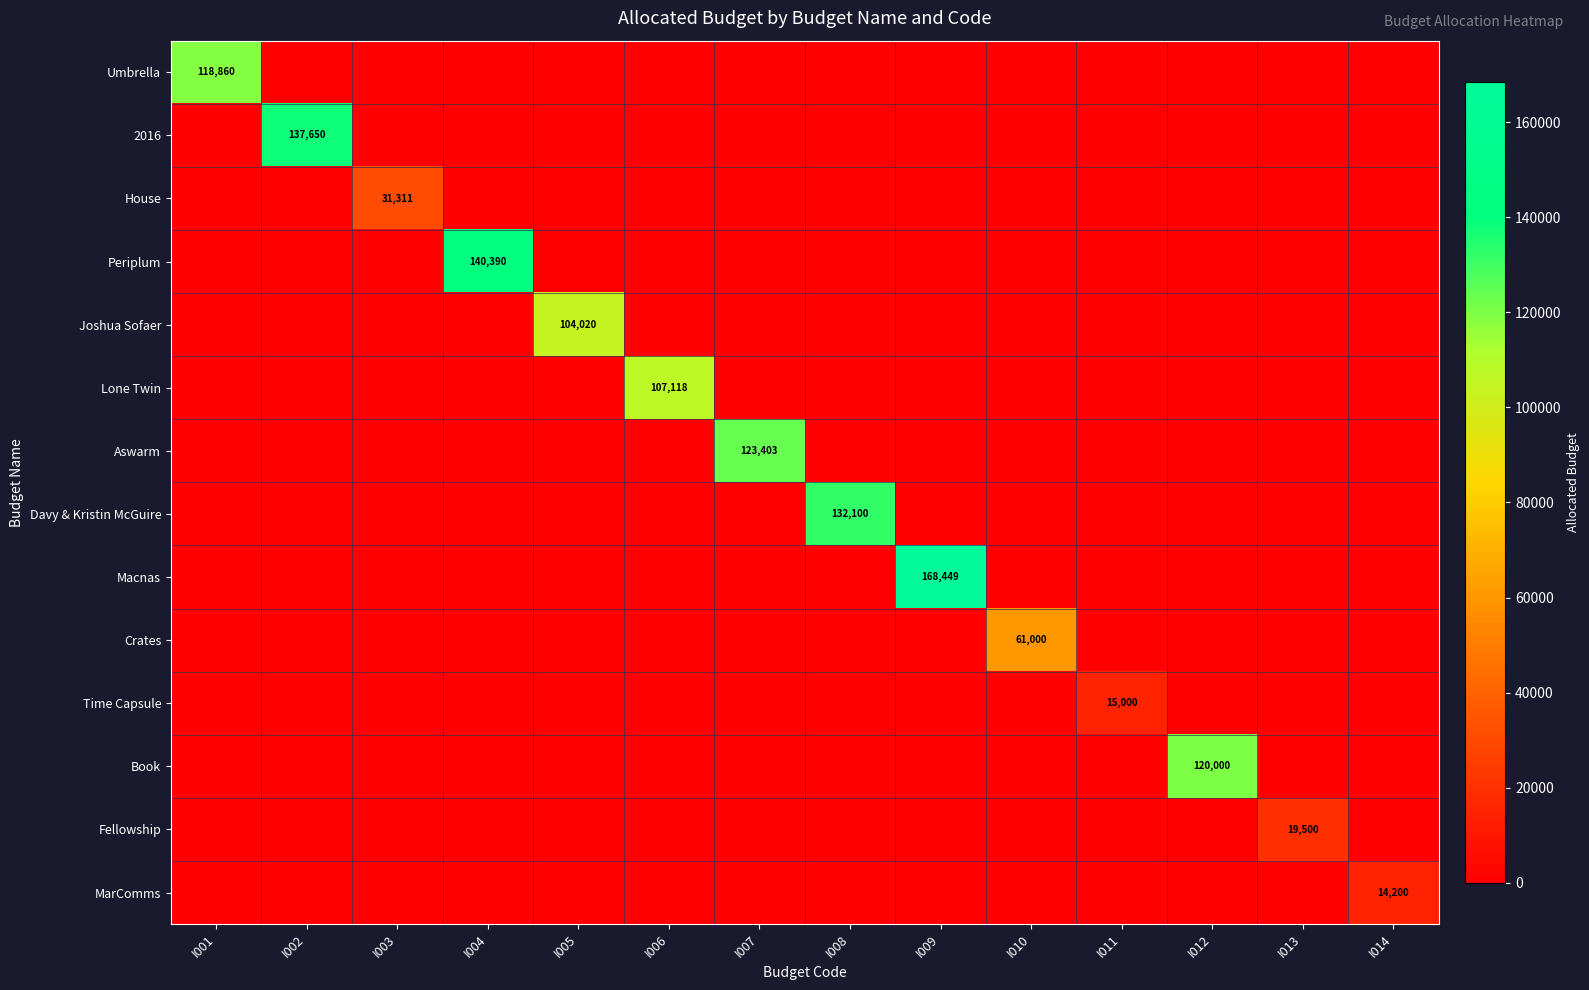

Is the value of House at I003 greater than the value of Time Capsule at I011?

Yes